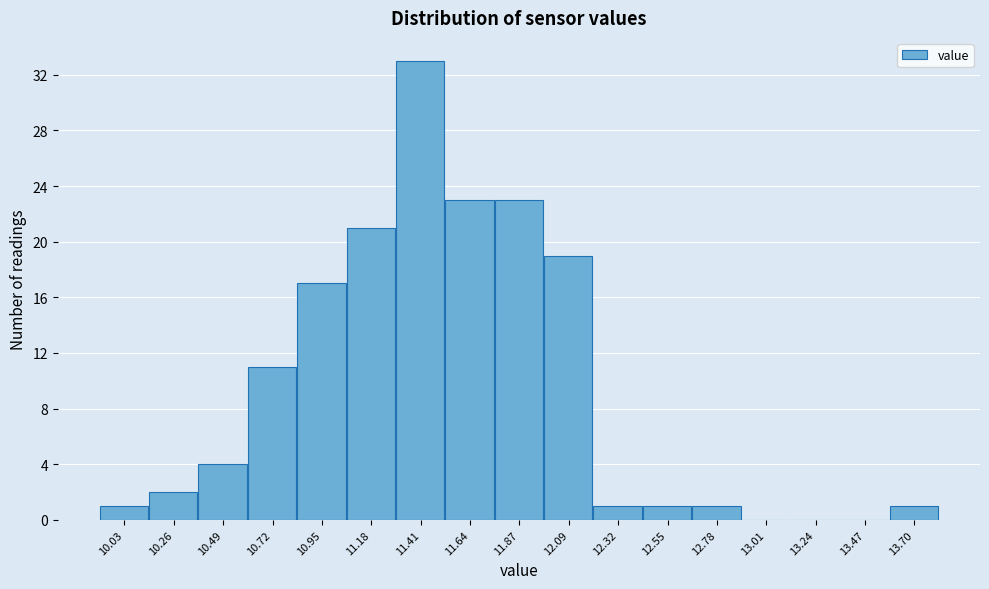

Reading right to left, transcribe all the data shown in this chart.

13.70=1	13.47=0	13.24=0	13.01=0	12.78=1	12.55=1	12.32=1	12.09=19	11.87=23	11.64=23	11.41=33	11.18=21	10.95=17	10.72=11	10.49=4	10.26=2	10.03=1